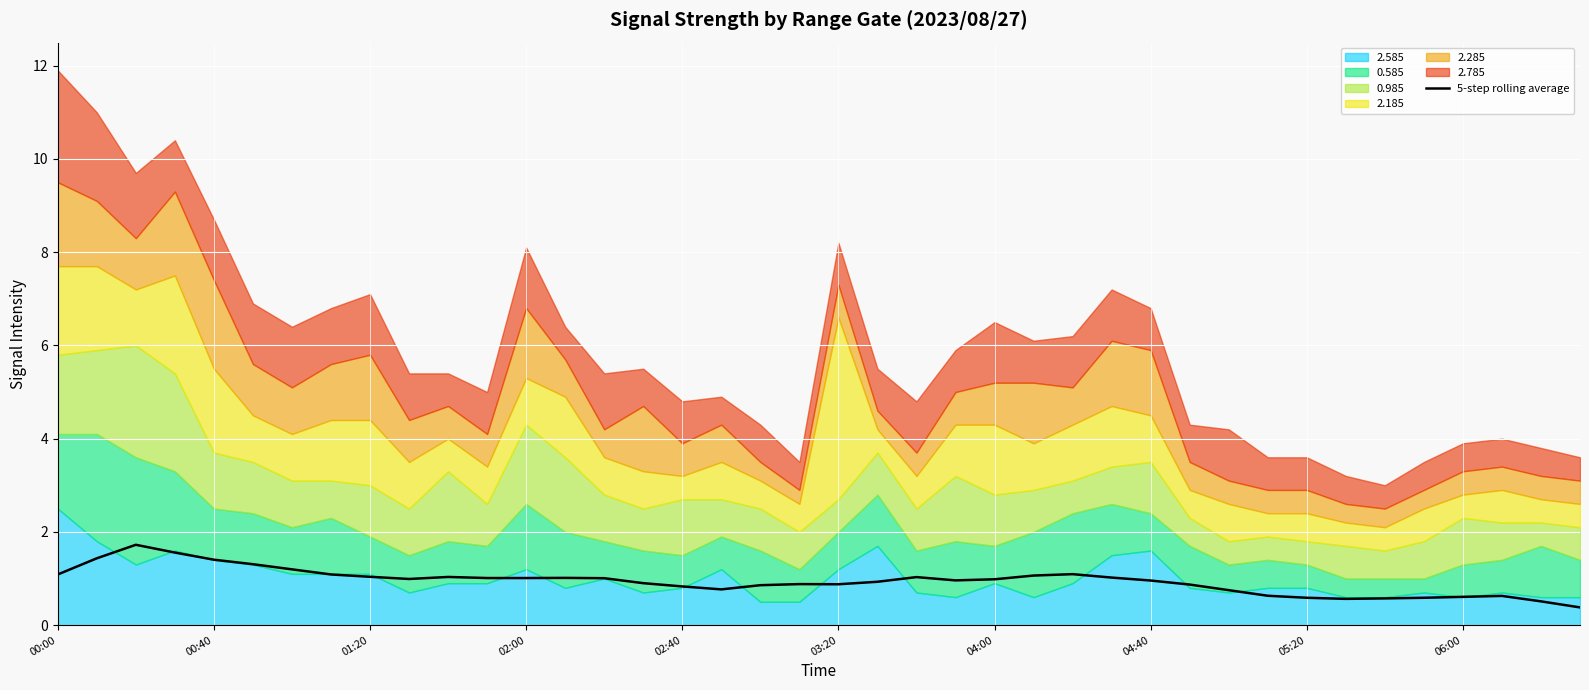

The 5-step rolling average series shows 1.4 at 00:40. True or false?

True